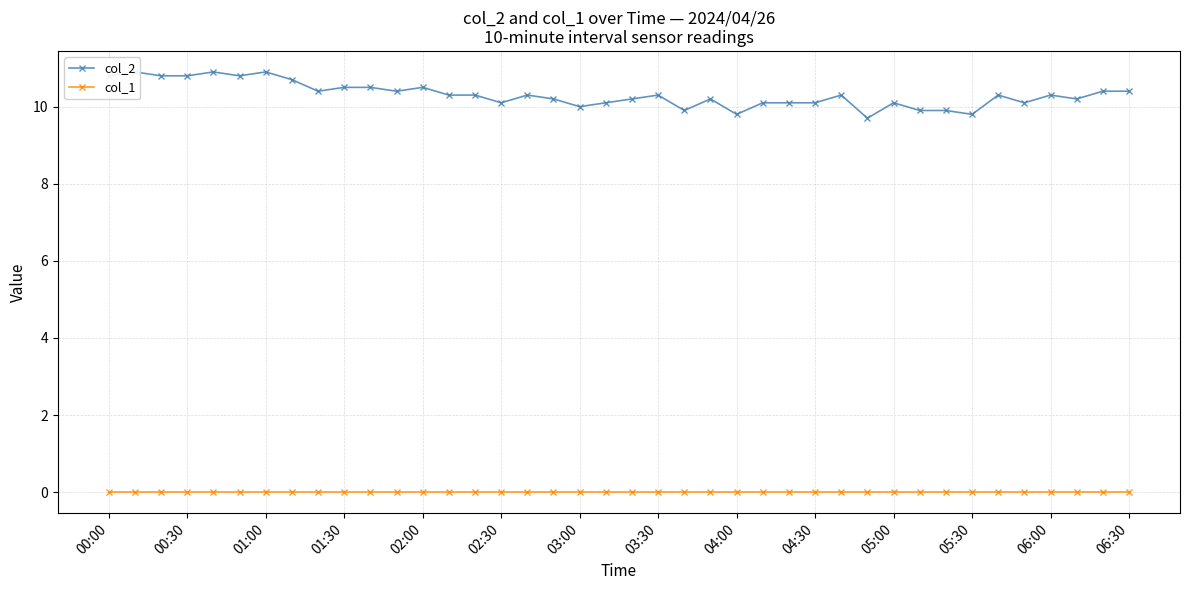

What is the value of the col_2 point at the 13th from the left?

10.5